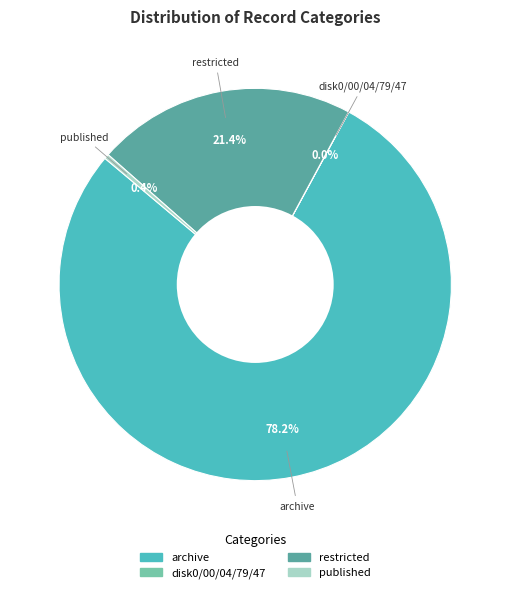

To the nearest percent, what is the combined percentage of restricted and archive?

100%